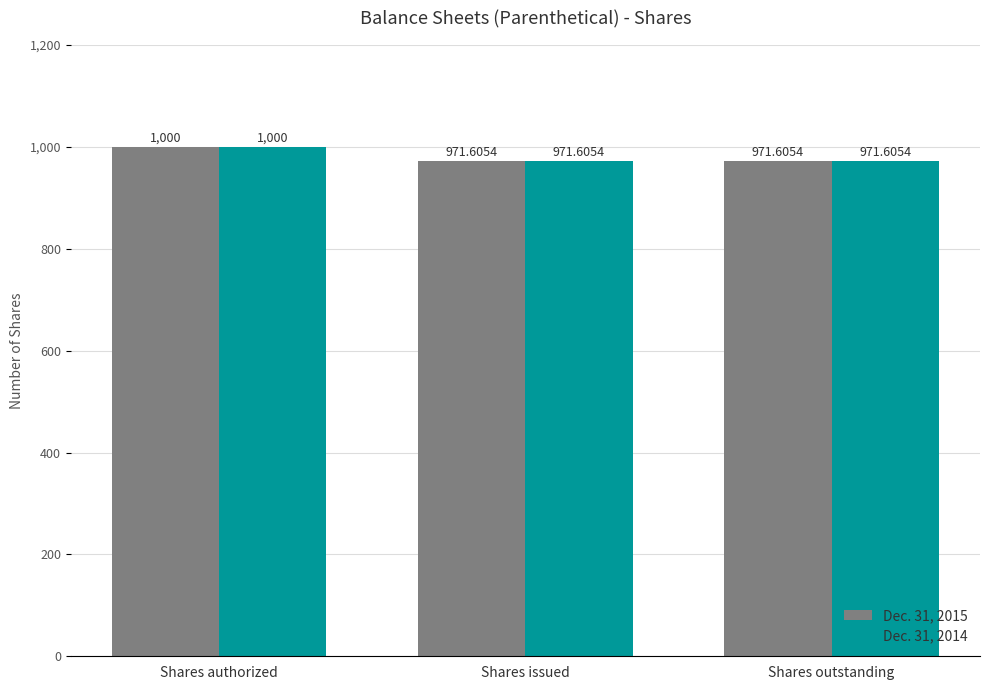

What is the total value across all series at Shares issued?

1943.2